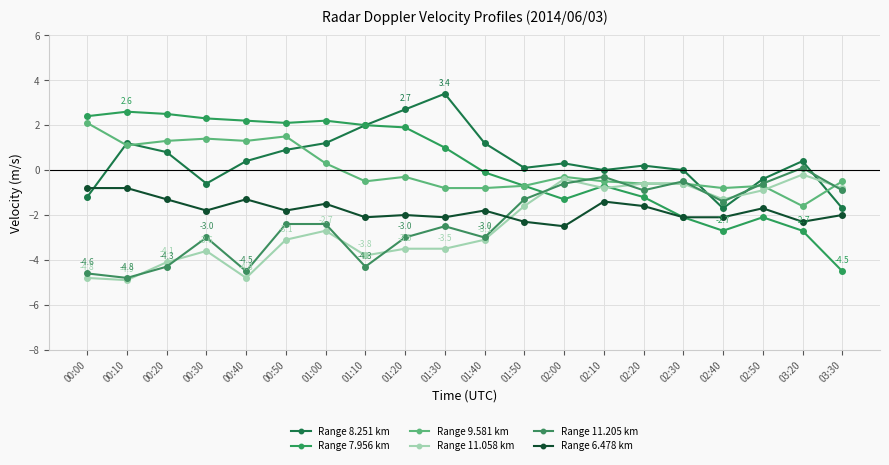

True or false: Range 8.251 km and Range 9.581 km cross at least once.

True